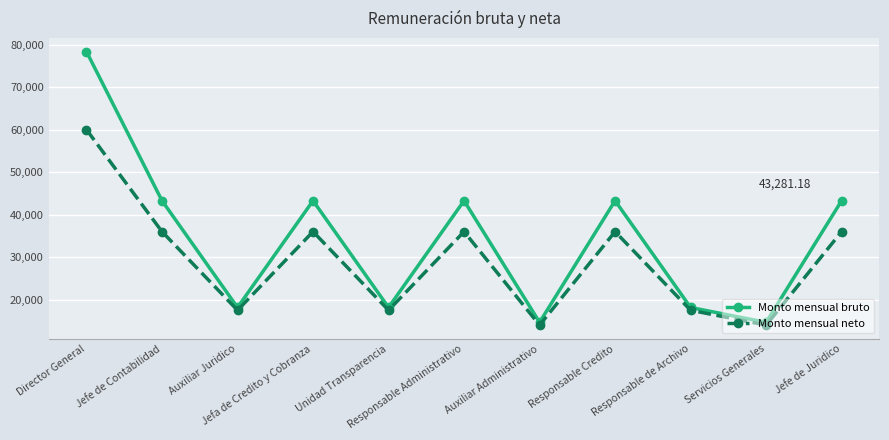

What is the label of the 7th point from the left?

Auxiliar Administrativo